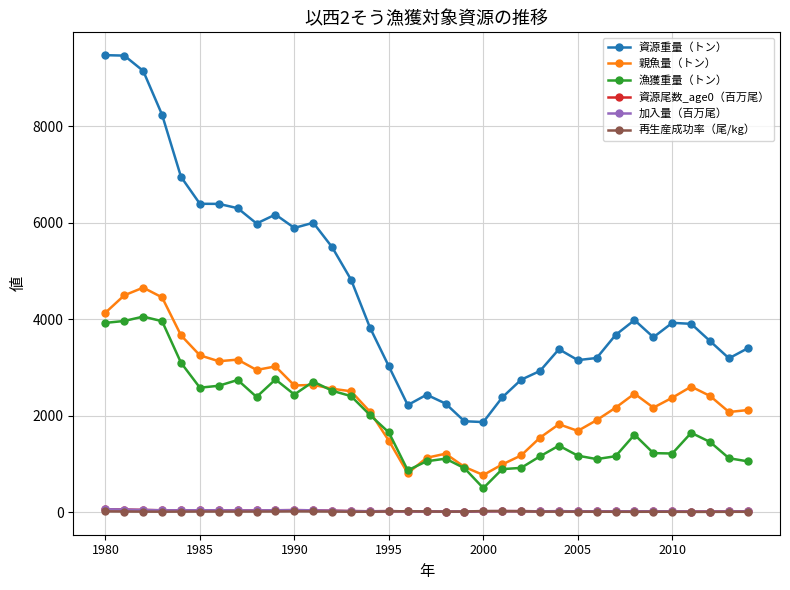

Which series has the largest range (max minus min)?

資源重量（トン）